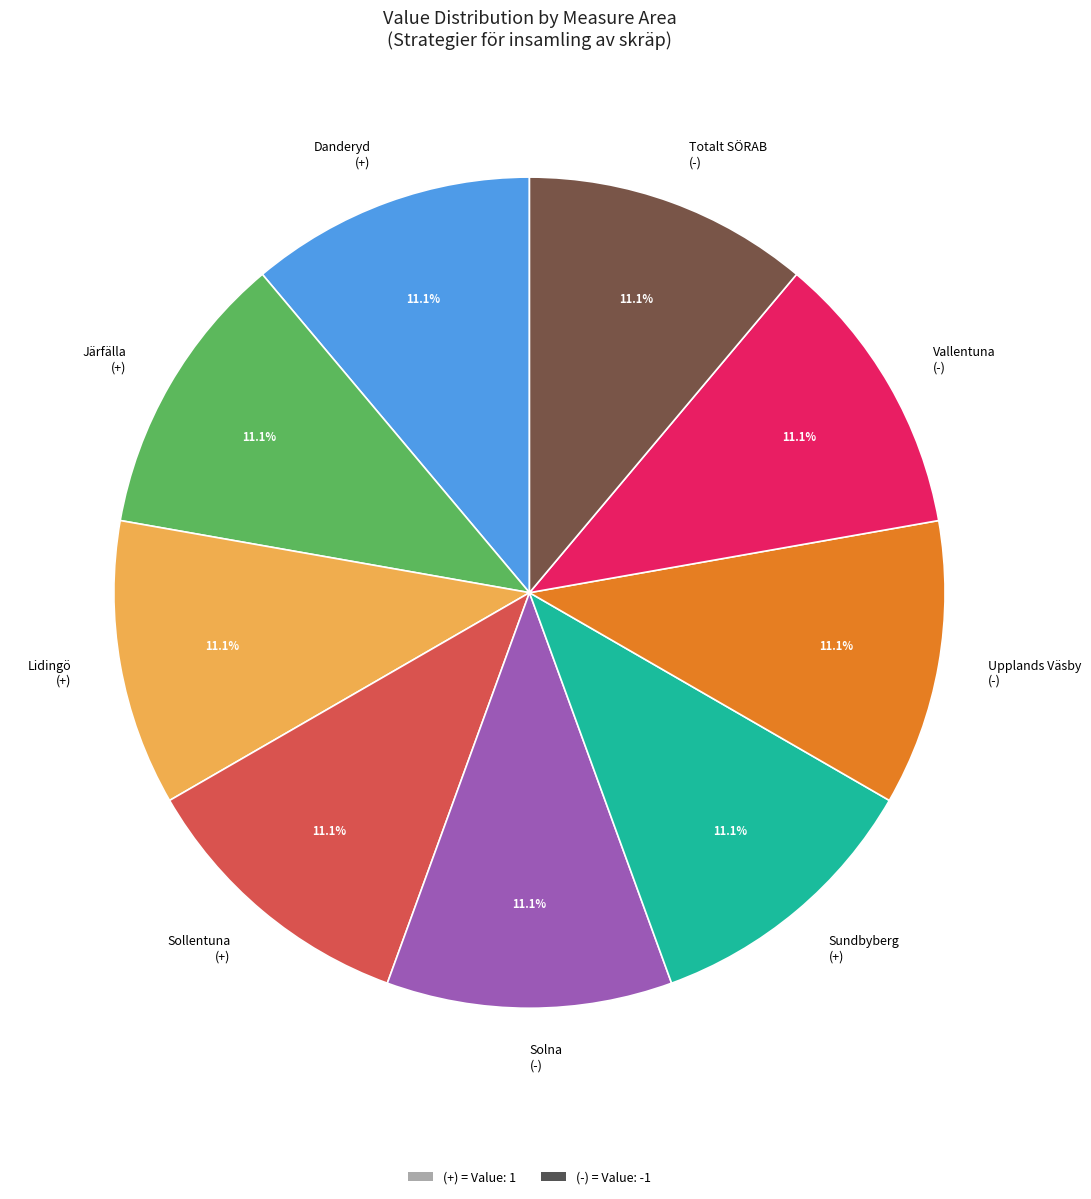

What is the ratio of the value at Vallentuna (-) to the value at Upplands Väsby (-)?

1.0